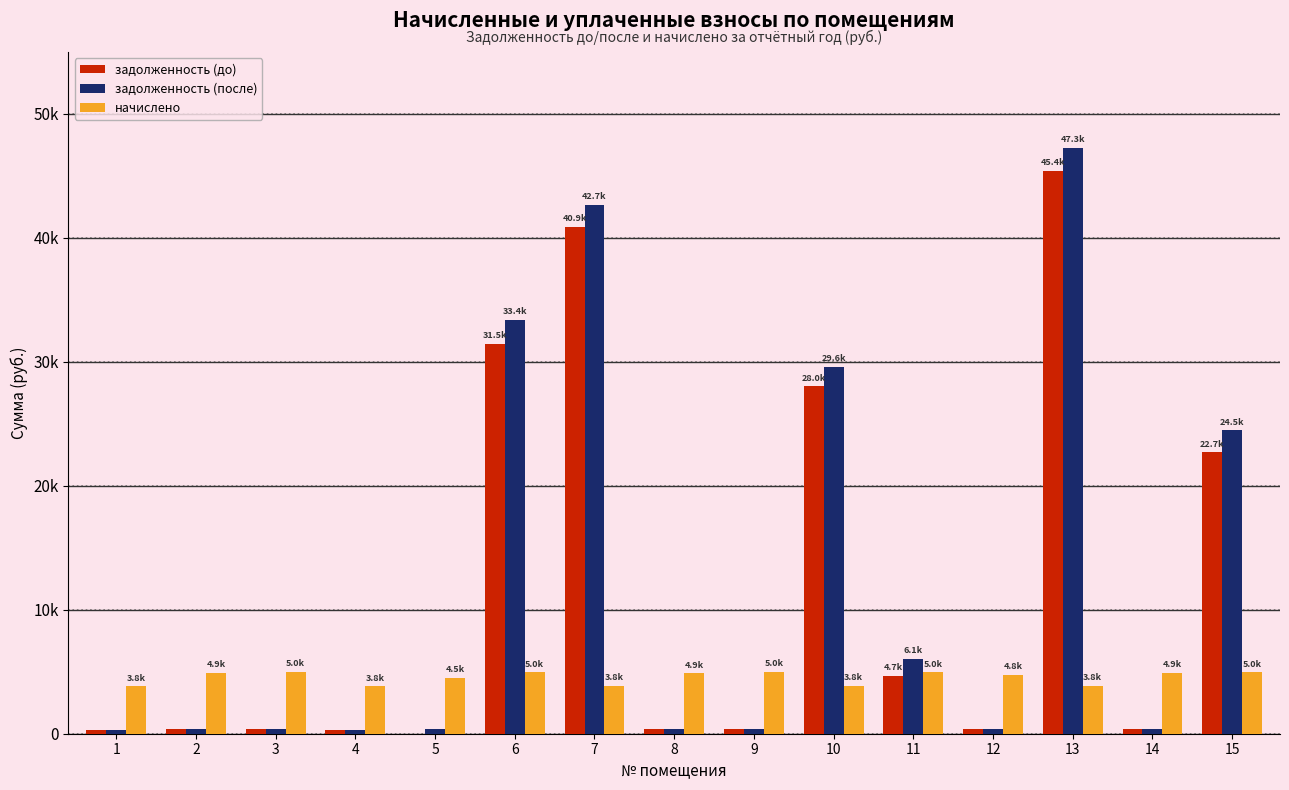

What is the difference between the maximum and minimum values in the задолженность (до) series?

45401.1